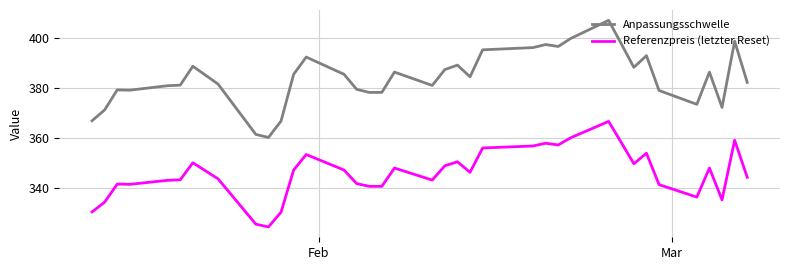

What is the average value of the Referenzpreis (letzter Reset) series?

346.2